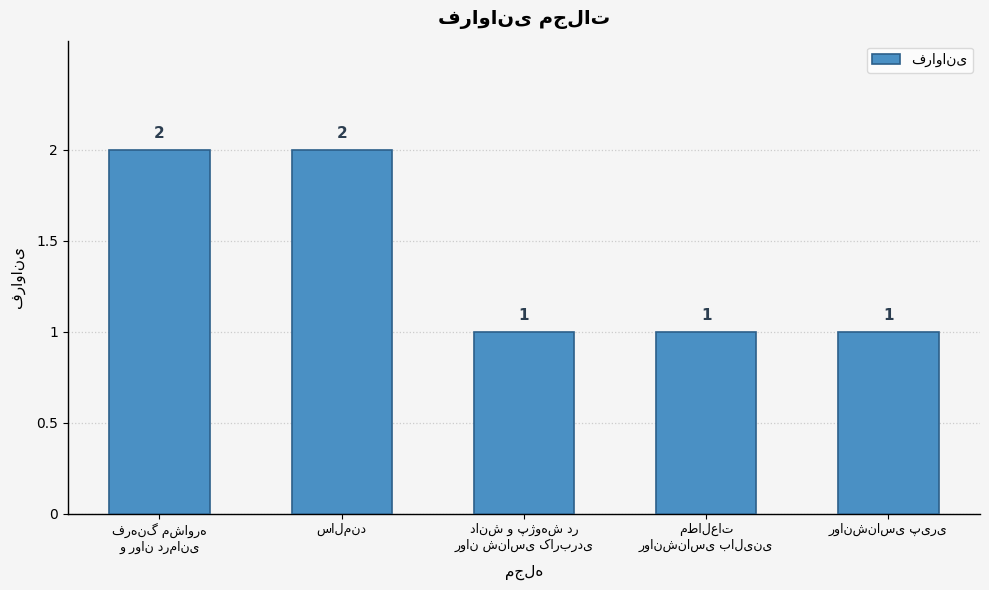

How many values are between 1 and 2?

5